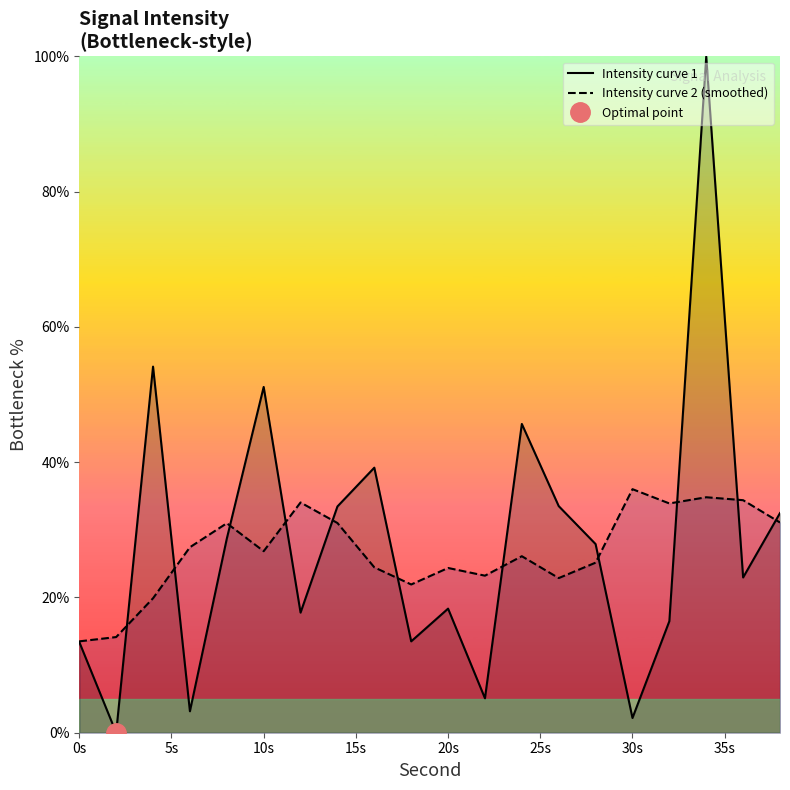

What are all the series names shown in the legend?

Intensity curve 1, Intensity curve 2 (smoothed)